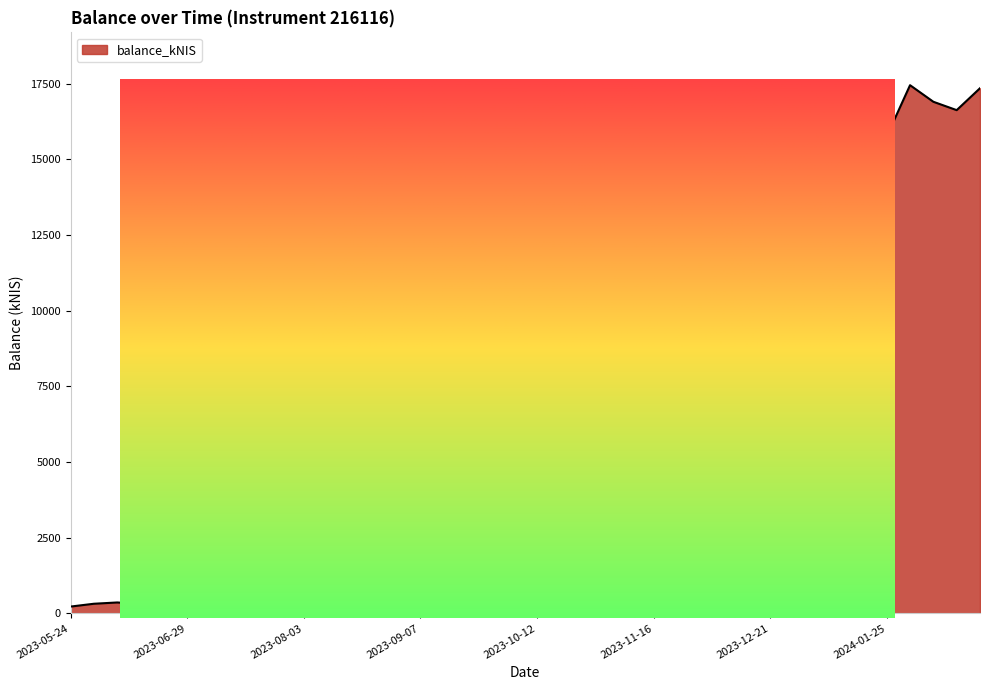

At which label is the value closest to 8836?

2023-12-28